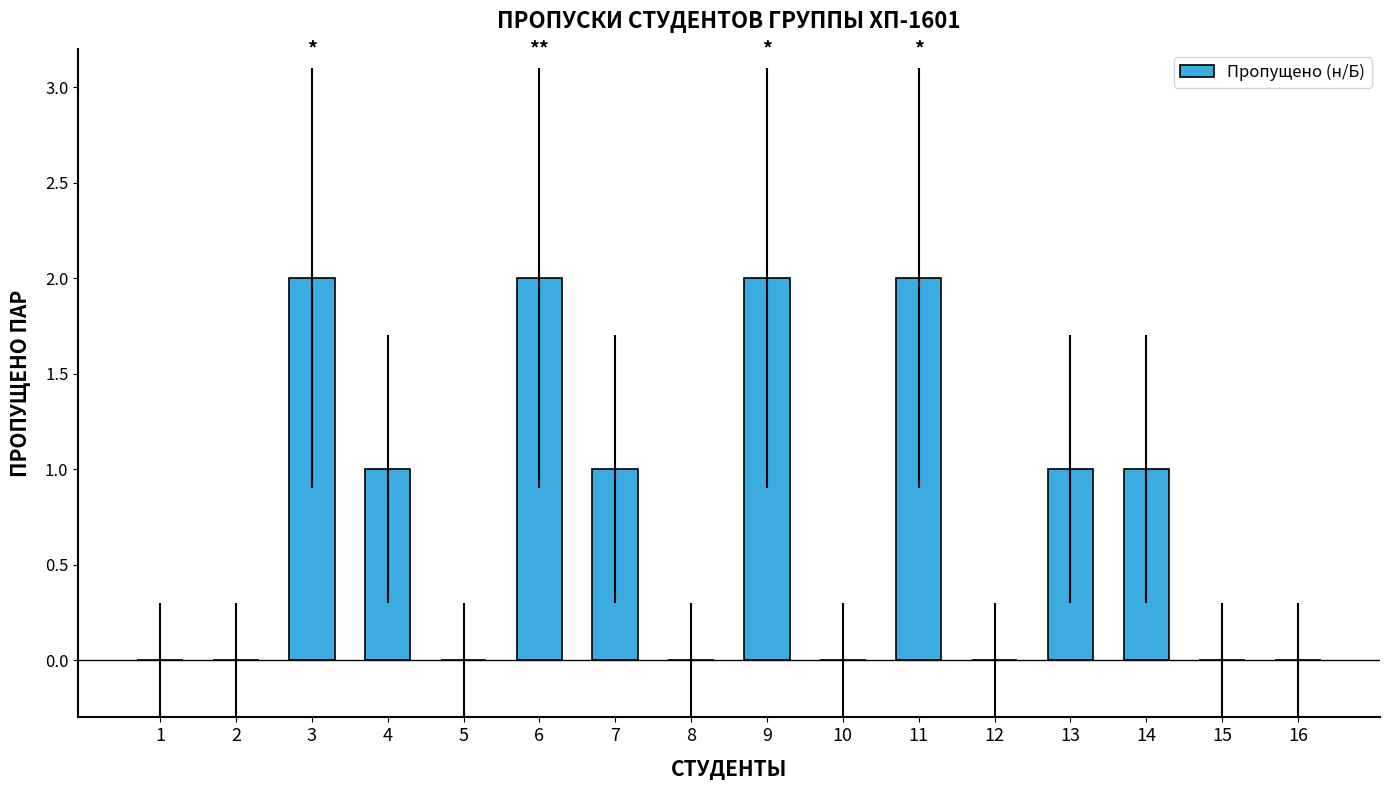

How many series are shown in this chart?

1